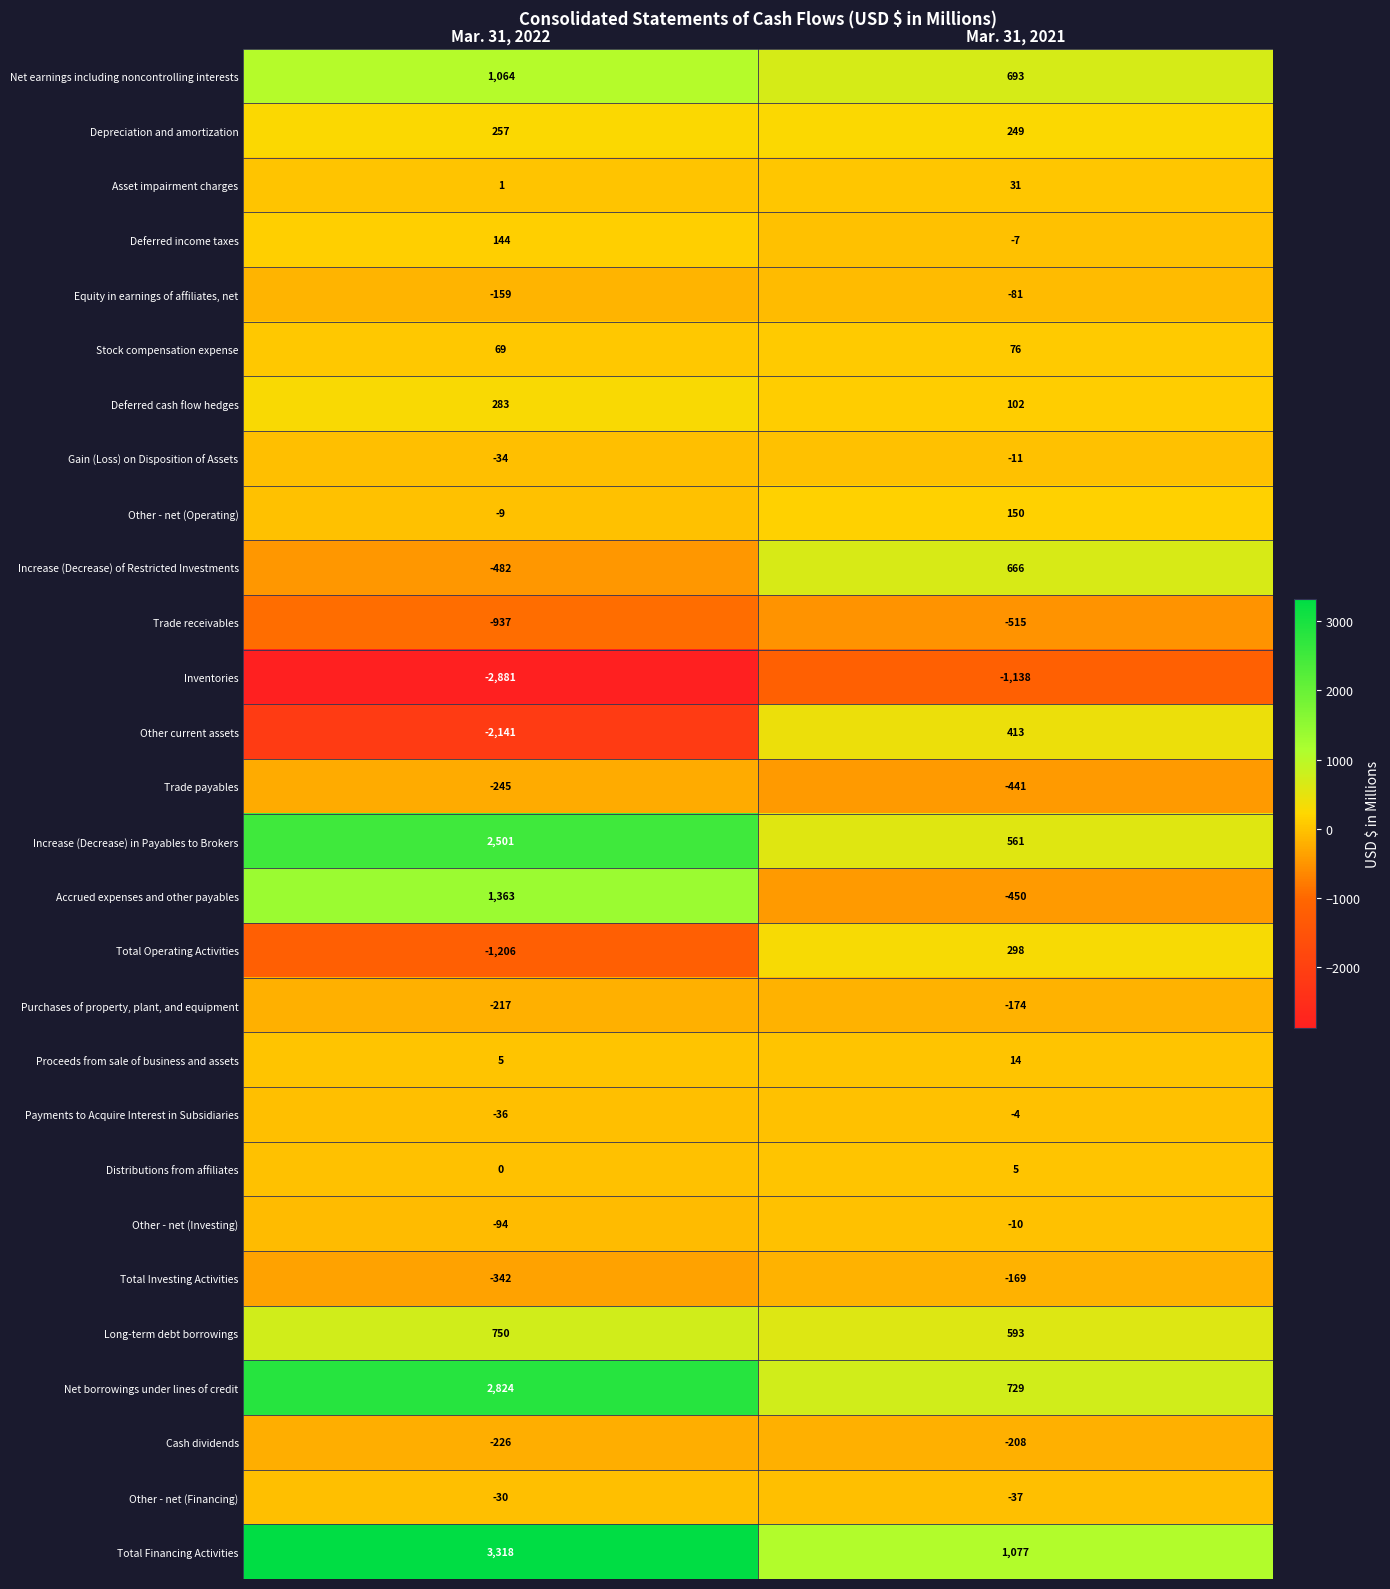

At which label is Purchases of property, plant, and equipment closest to -195?

Mar. 31, 2021